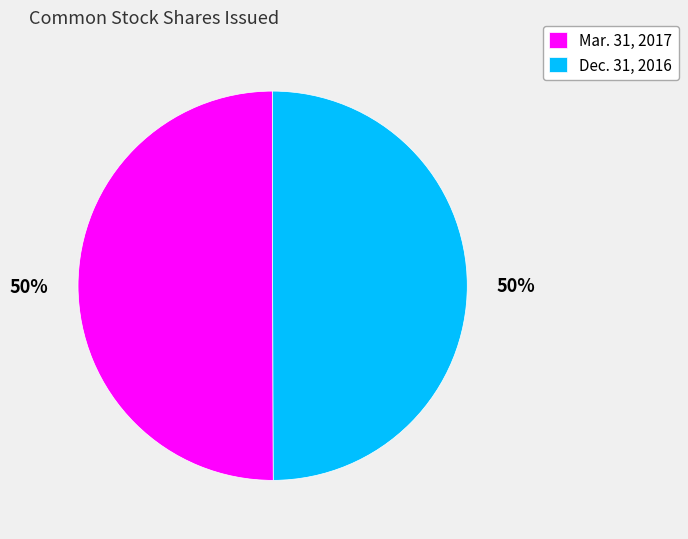

Is it true that Dec. 31, 2016 is 41% of the pie?

False